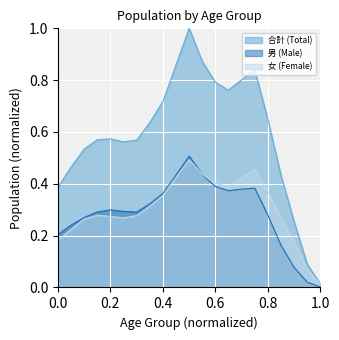

What is the total value across all series at 75-79?

1.7